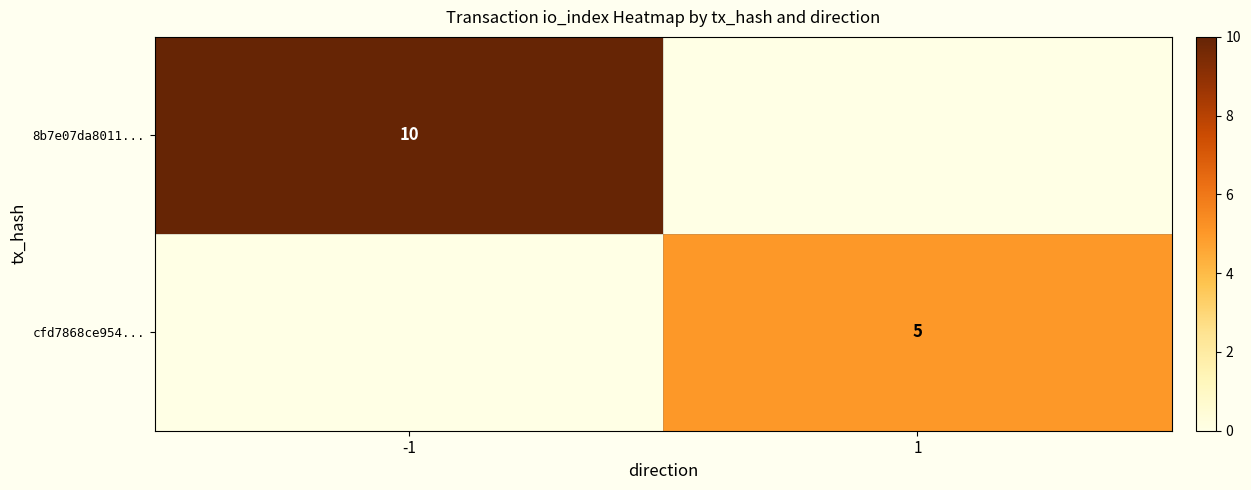

The value of cfd7868ce954... at 1 is 3. True or false?

False